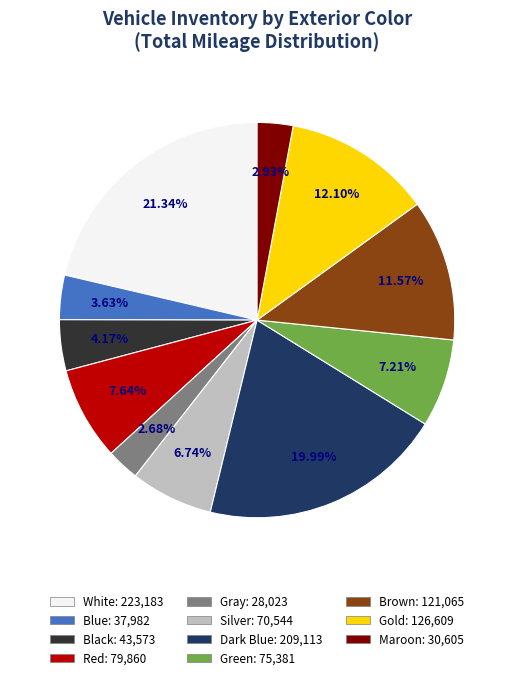

Which slice is the largest?

White